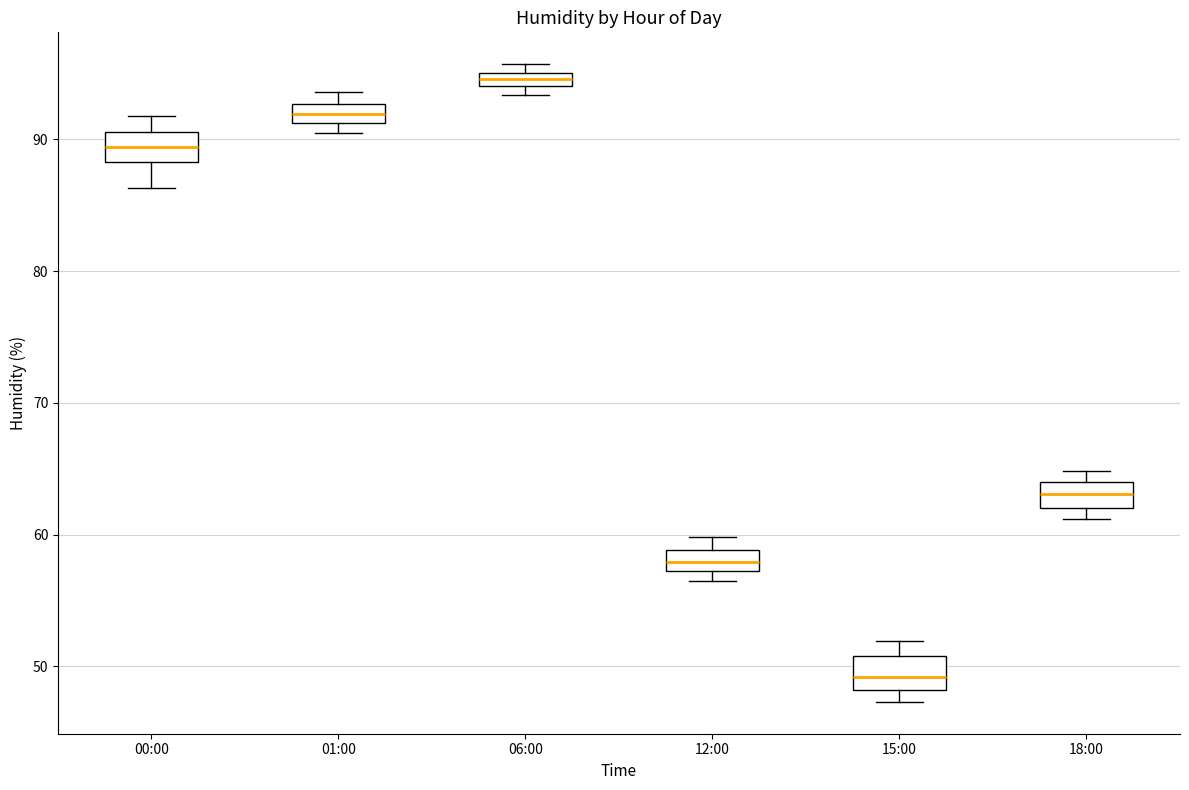

Where is the upper edge of the box for 06:00 on the y-axis? The values are not printed on the chart, so give them approximately, as read against the axis.

95